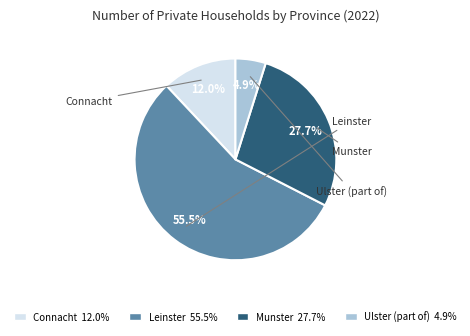

The Munster slice represents 40% of the pie. True or false?

False